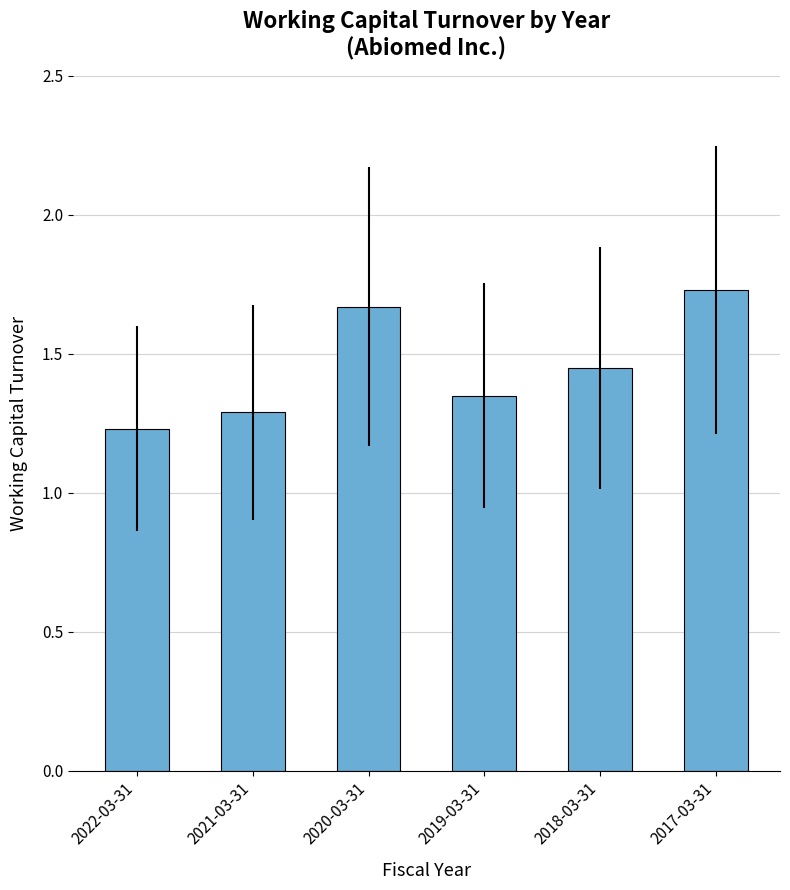

List the labels in order of value, smallest first.

2022-03-31, 2021-03-31, 2019-03-31, 2018-03-31, 2020-03-31, 2017-03-31